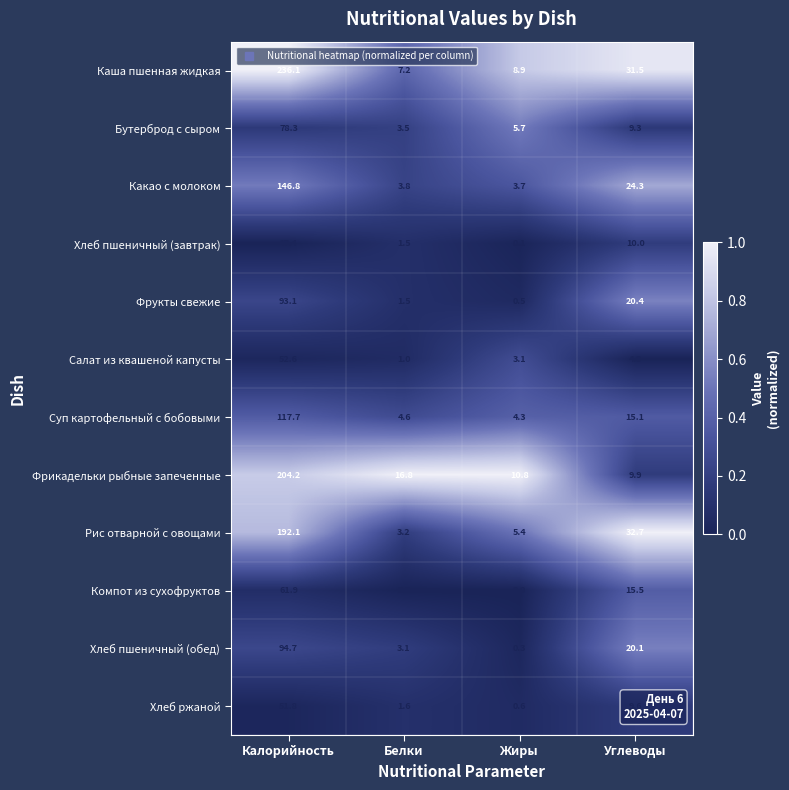

Which series has the widest spread of values?

Каша пшенная жидкая